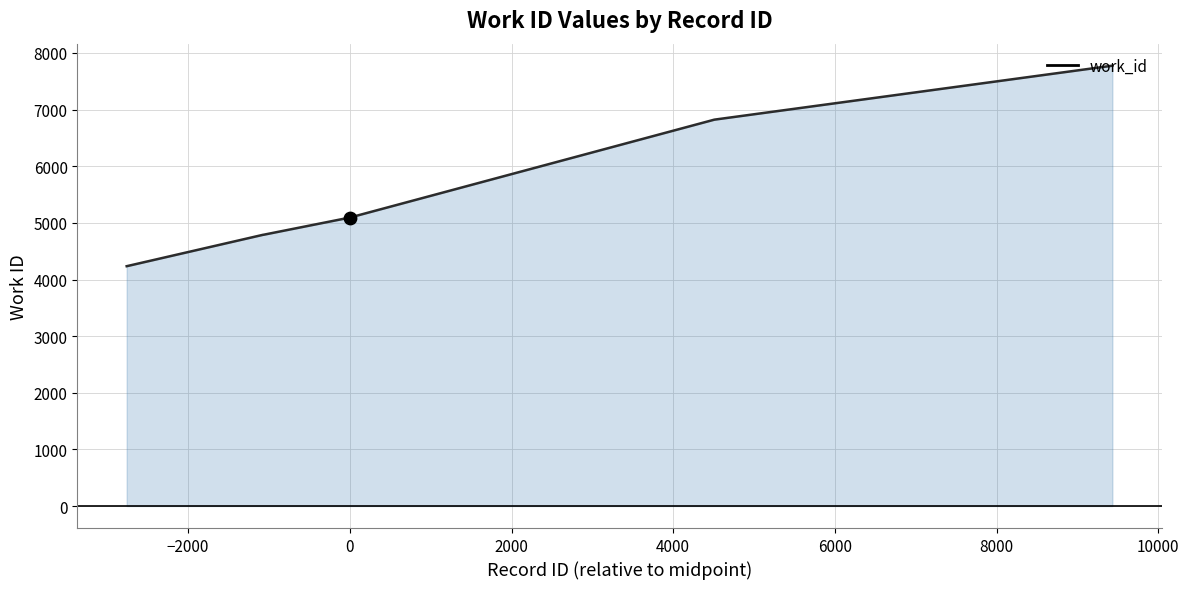

What is the minimum value shown in the chart?

4235